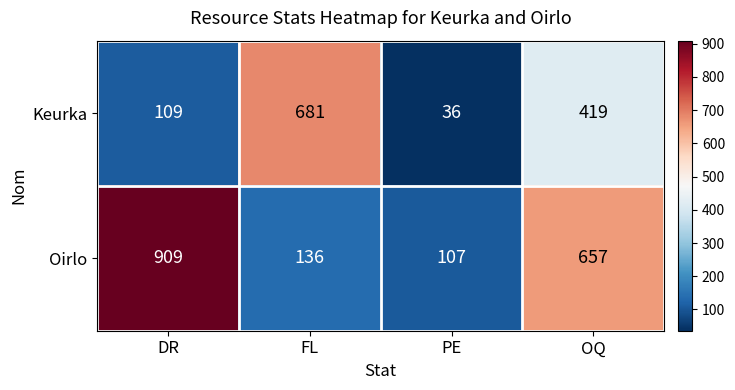

At which category does the chart reach its minimum across all series?

PE